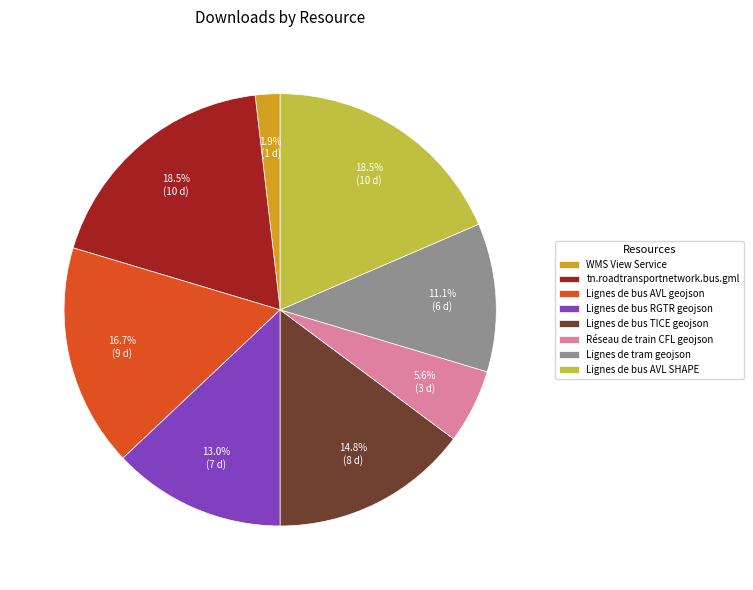

Is the sum of Lignes de bus AVL geojson and Lignes de tram geojson greater than half?

No